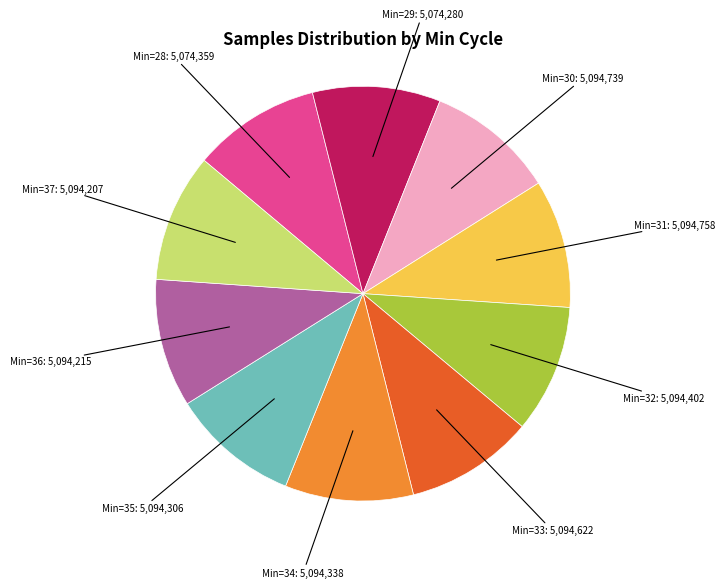

Is there any slice that represents more than half of the pie?

No